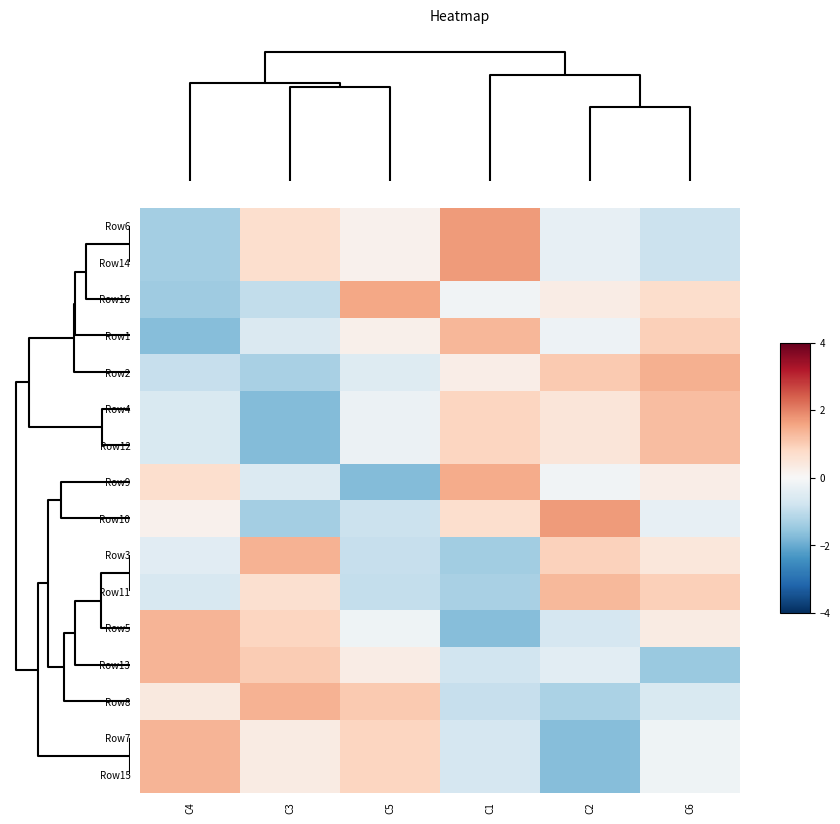

What is the spread (max minus min) of values at C4?

3.1